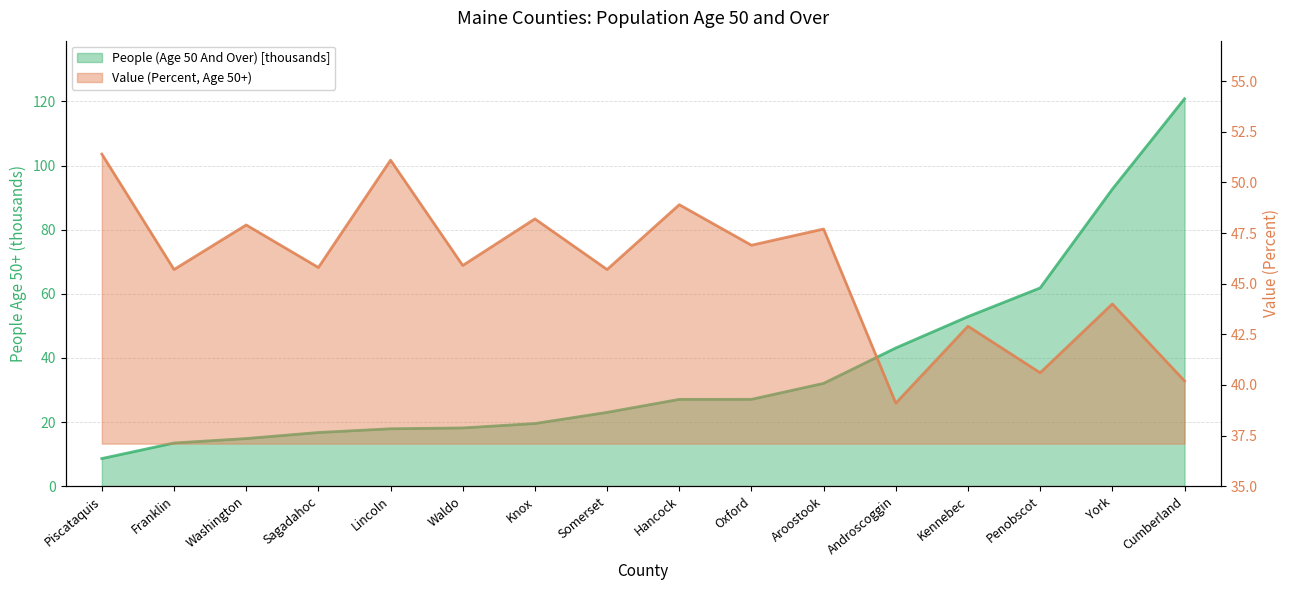

Between Piscataquis and Kennebec, which series saw the biggest shift?

People (Age 50 And Over)